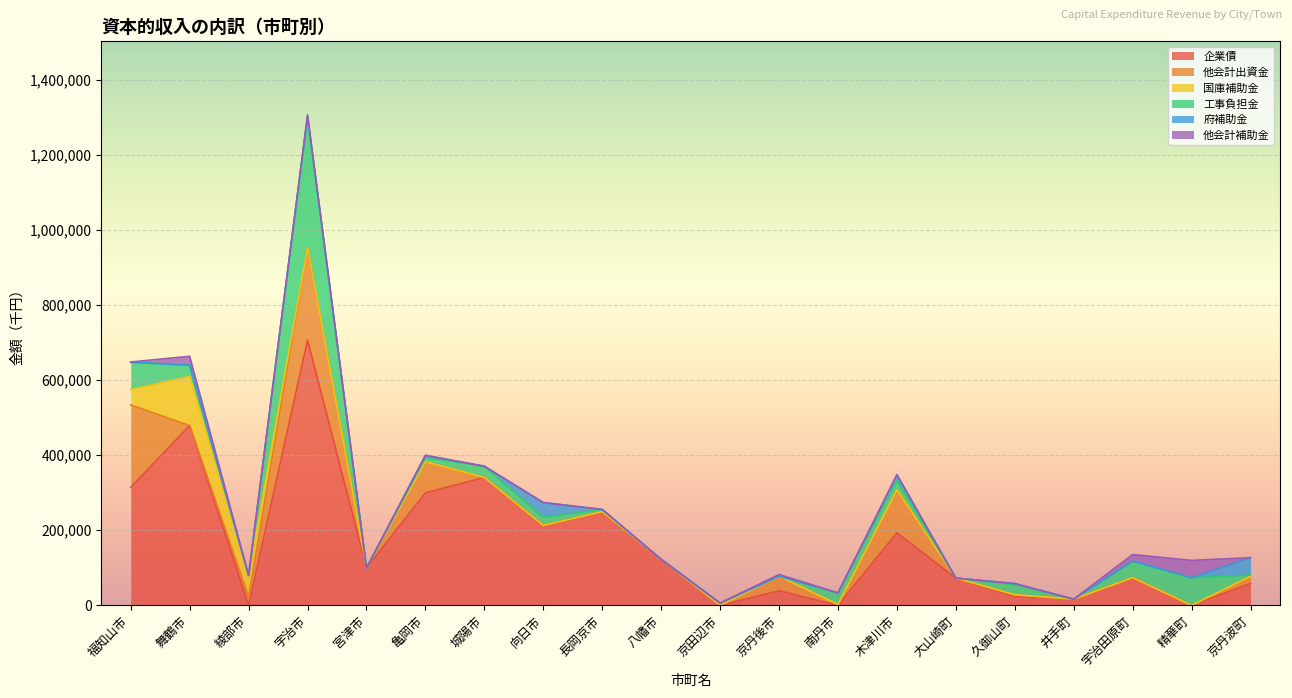

What is the difference between the maximum and minimum values in the 他会計補助金 series?

46432